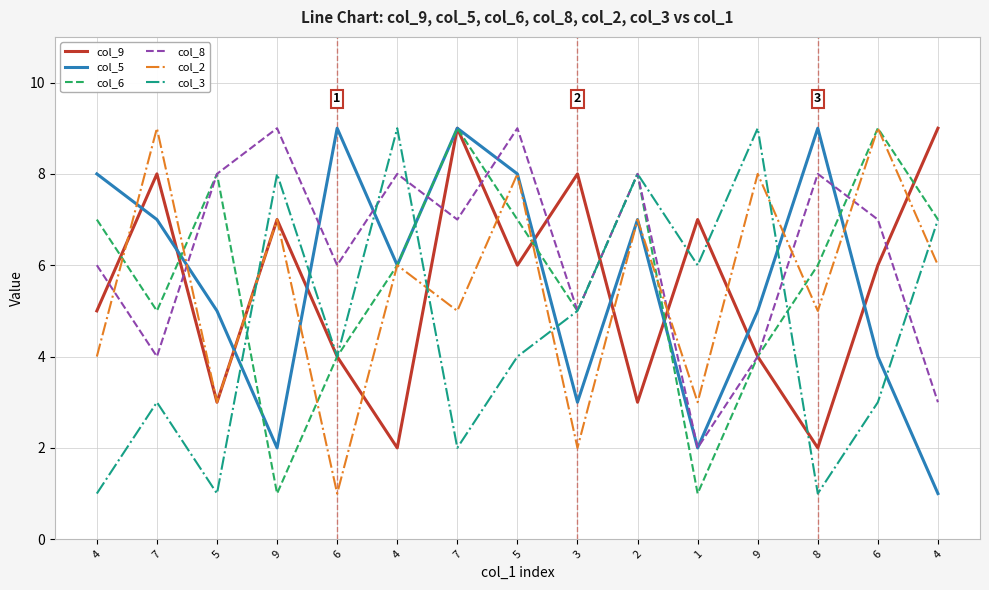

Which label corresponds to the smallest value in the chart?

4